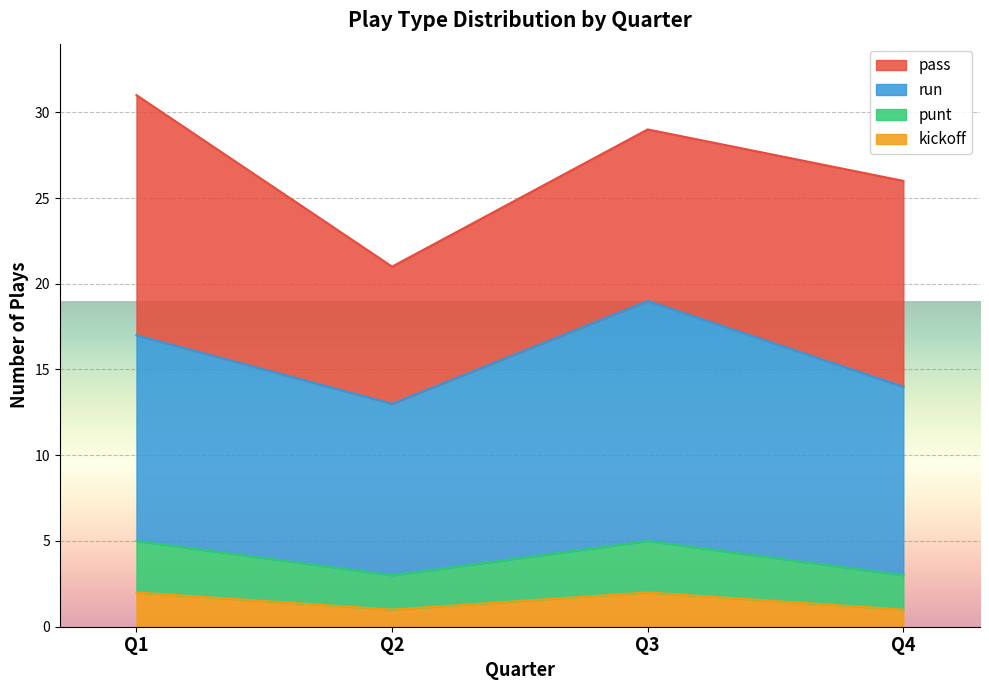

How many lines are shown in the chart?

4